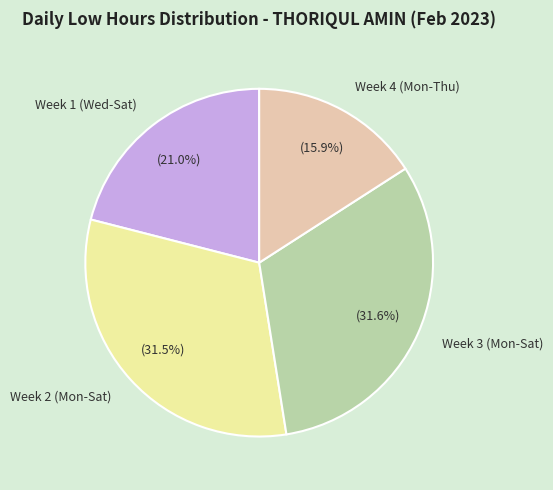

How many segments does this pie chart have?

4